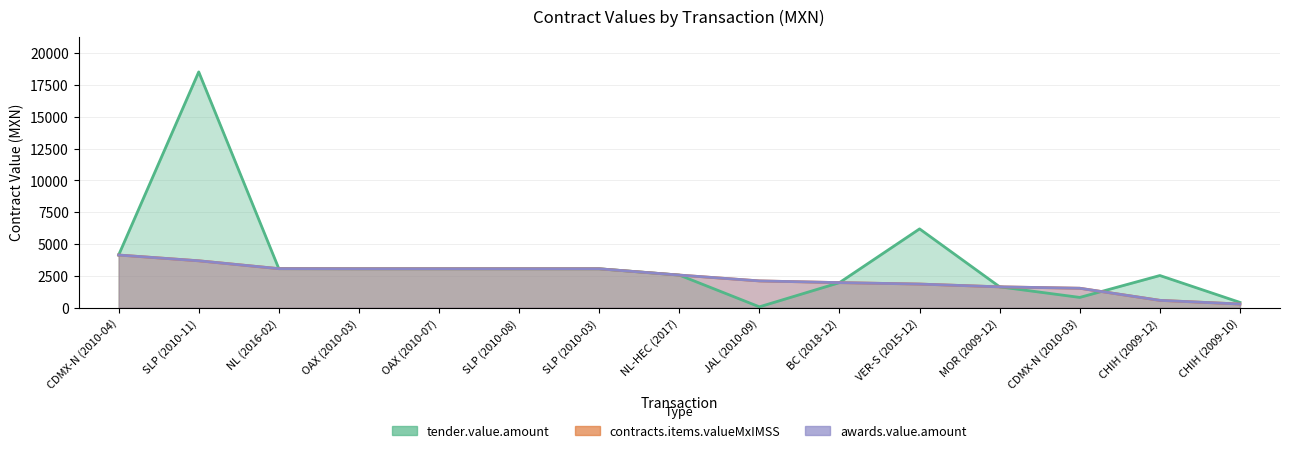

What position from the left is MOR (2009-12)?

12